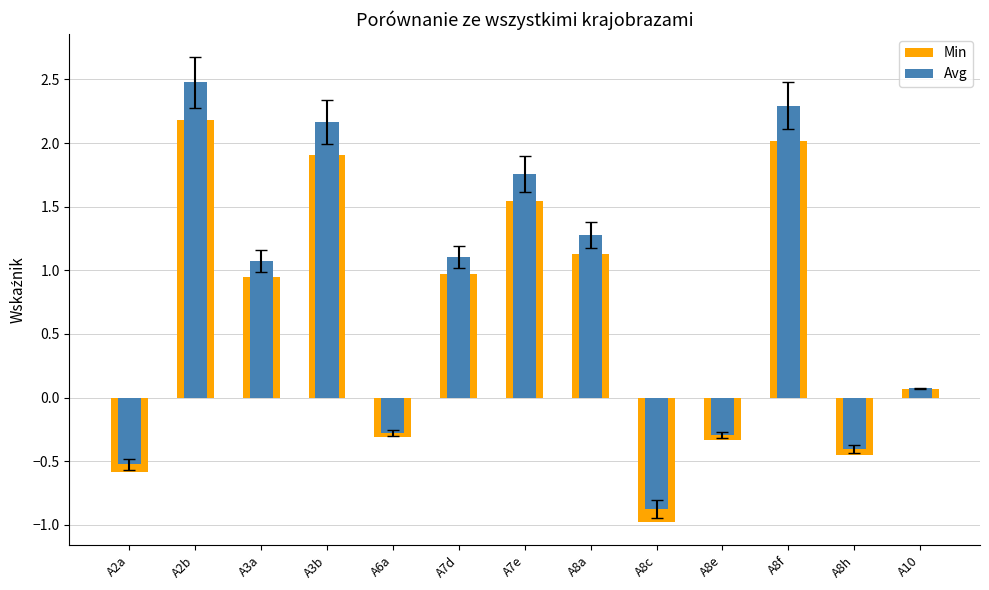

Reading left to right, extract all data points from this chart.

Min: A2a=-0.6	A2b=2.2	A3a=0.9	A3b=1.9	A6a=-0.3	A7d=1.0	A7e=1.5	A8a=1.1	A8c=-1.0	A8e=-0.3	A8f=2.0	A8h=-0.5	A10=0.1
Avg: A2a=-0.5	A2b=2.5	A3a=1.1	A3b=2.2	A6a=-0.3	A7d=1.1	A7e=1.8	A8a=1.3	A8c=-0.9	A8e=-0.3	A8f=2.3	A8h=-0.4	A10=0.1